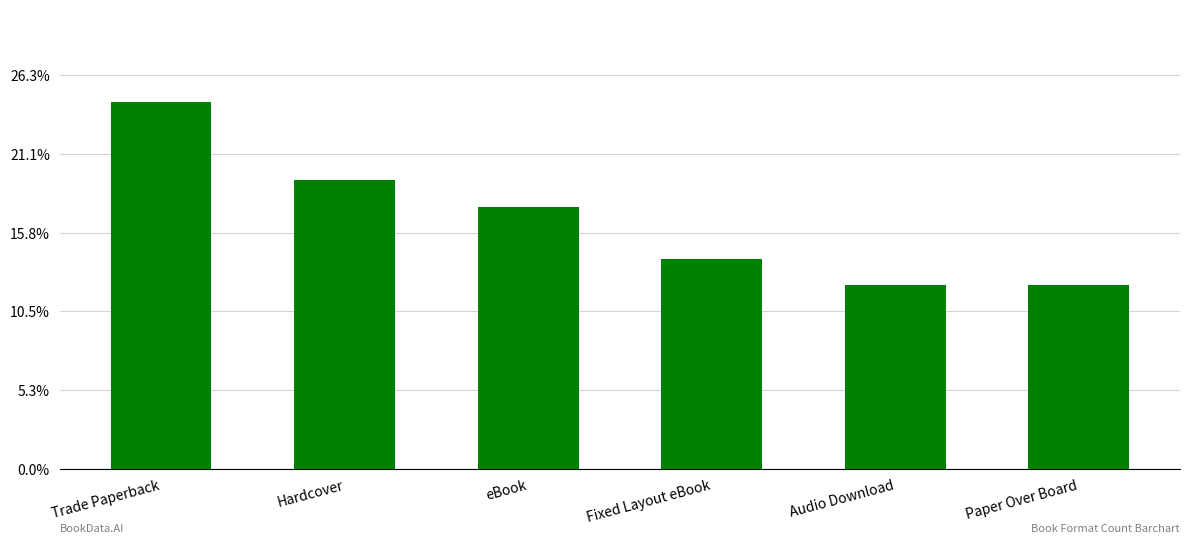

What position from the right is eBook?

4